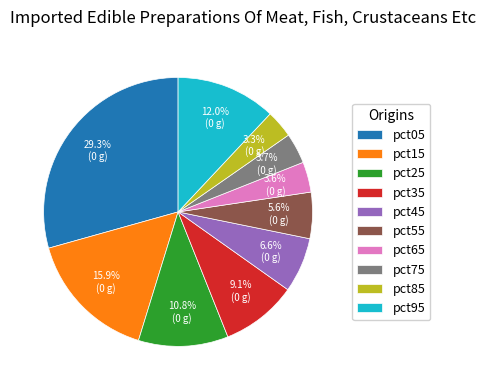

To the nearest percent, what is the difference between the pct15 and pct55 slice percentages?

10%